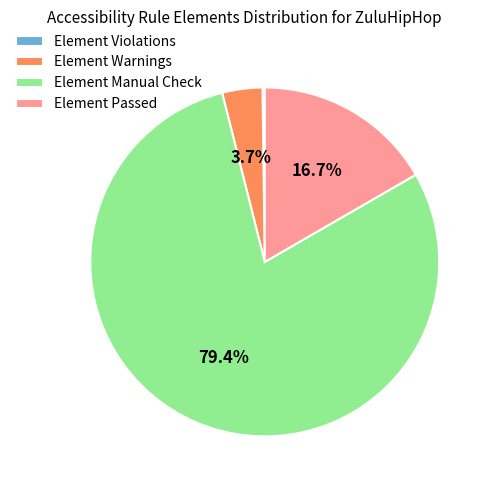

Does any single category account for the majority?

Yes